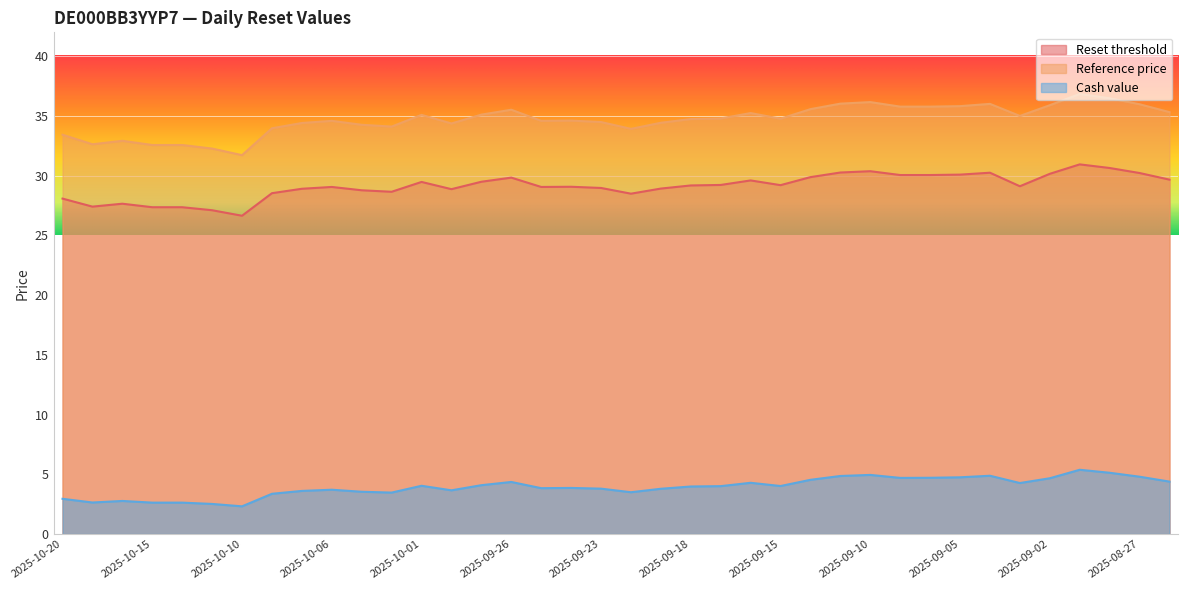

What is the difference between the maximum and second lowest values in the Cash value series?

2.9